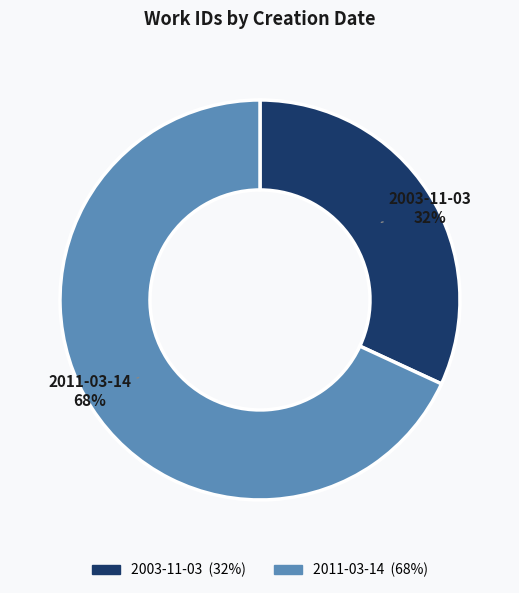

Count the number of slices in the pie.

2